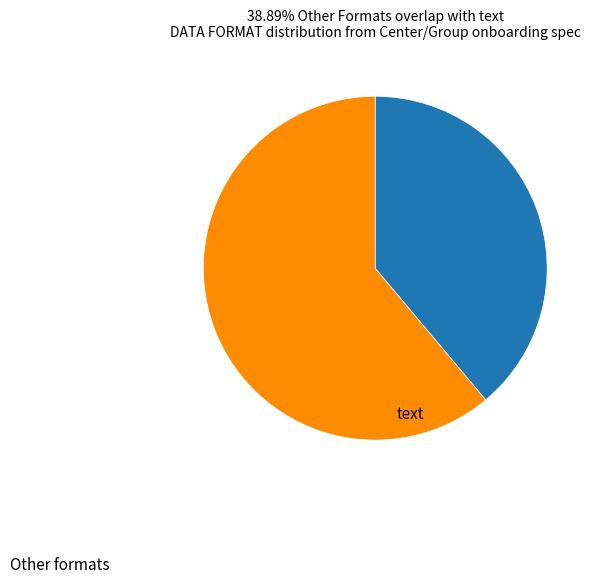

Is there any slice that represents more than half of the pie?

Yes